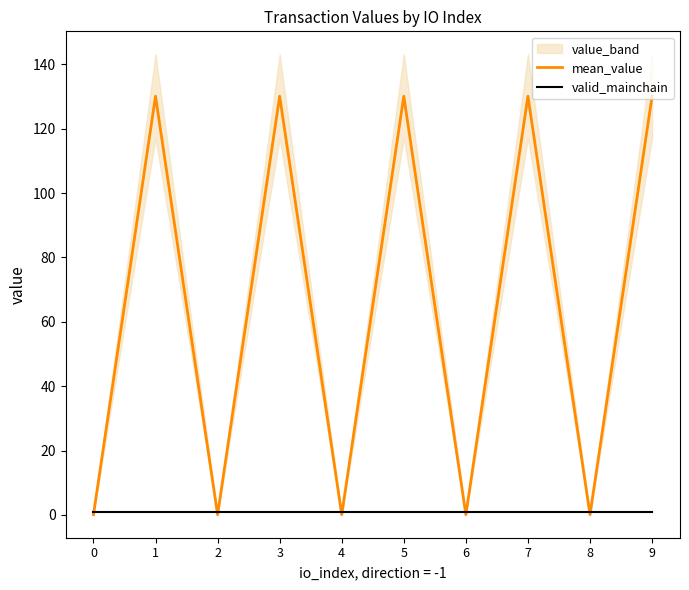

True or false: mean_value has a value of 130.1 at 7.

True